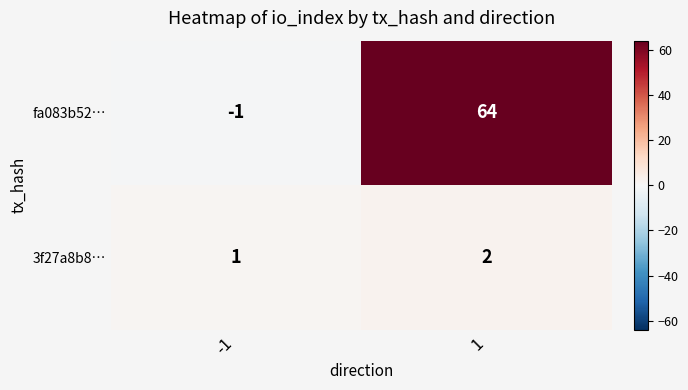

What is the total value across all series at 1?

66